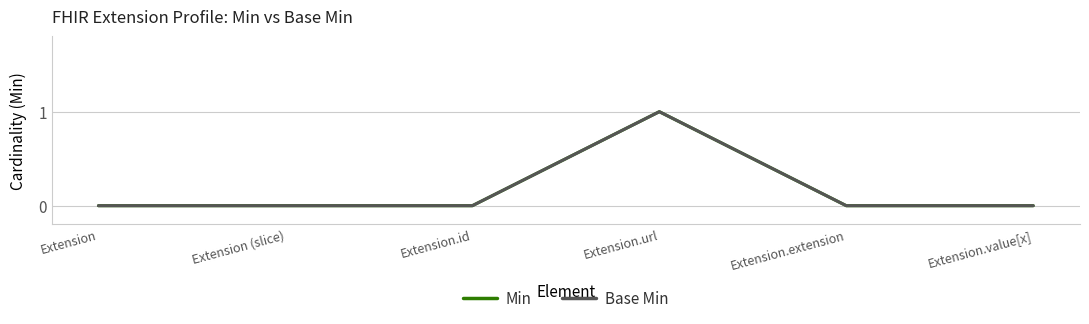

Does the chart have visible grid lines?

Yes